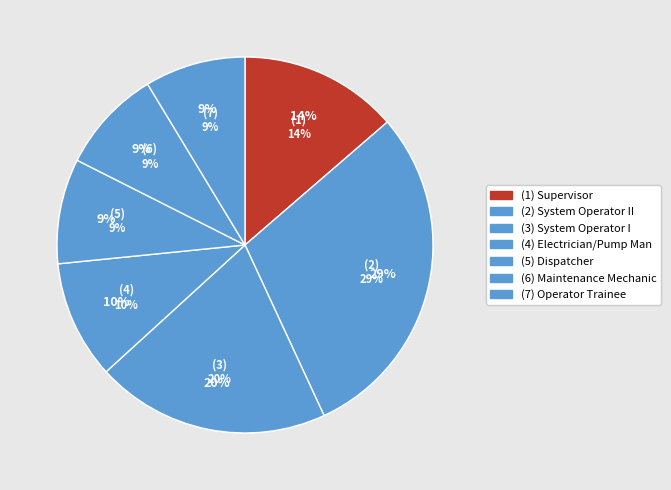

Rank the categories by value from lowest to highest.

Operator Trainee, Maintenance Mechanic, Dispatcher, Electrician/Pump Man, Supervisor, System Operator I, System Operator II